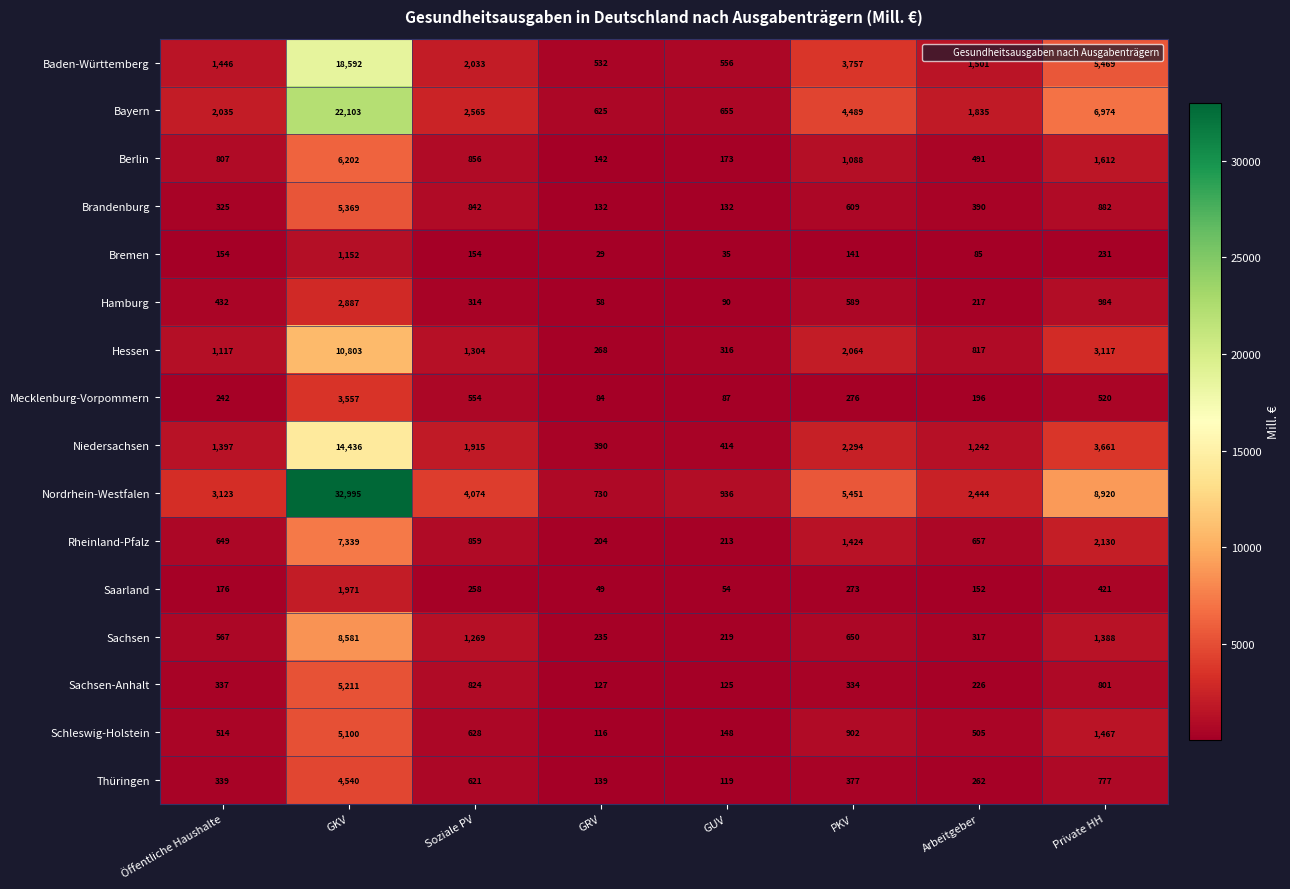

What is the difference between the highest and lowest values at GKV?

31843